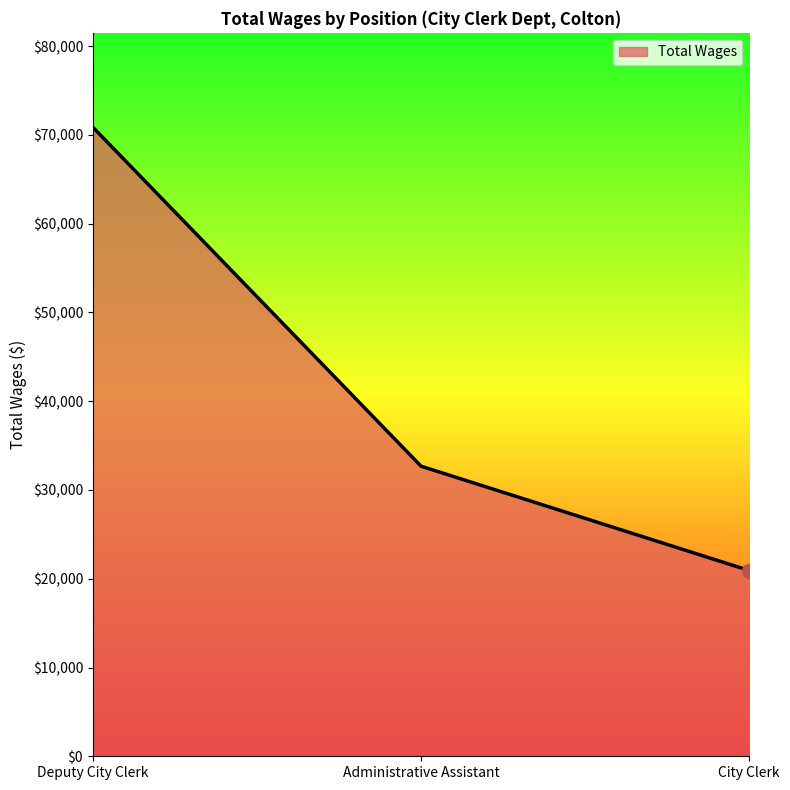

Which has a higher value, Administrative Assistant or Deputy City Clerk?

Deputy City Clerk